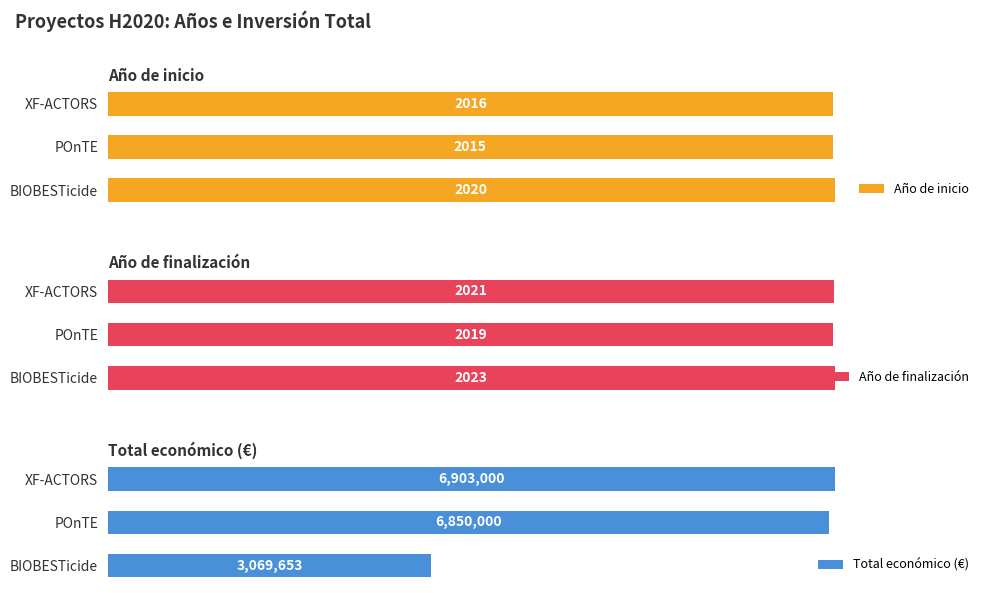

Rank the categories by Total económico (€) value from highest to lowest.

XF-ACTORS, POnTE, BIOBESTicide